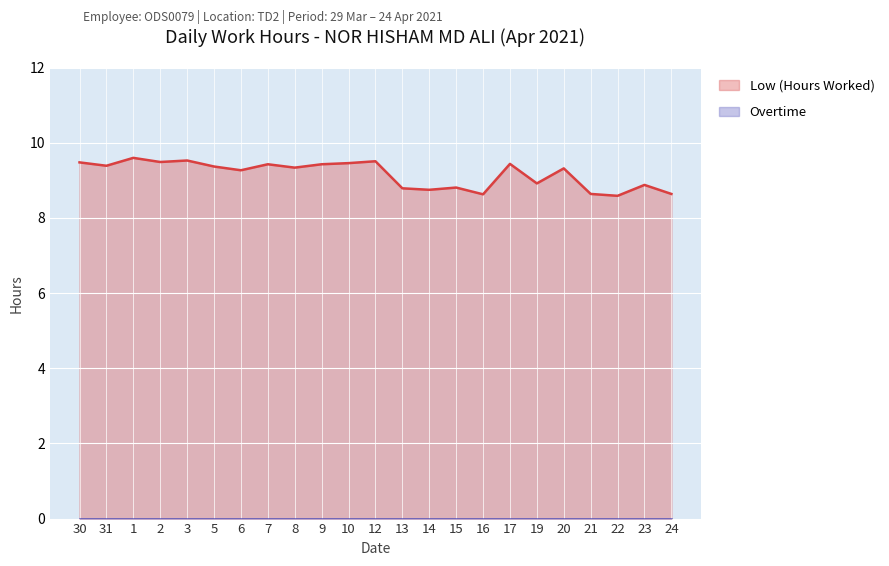

What is the average value?

9.2